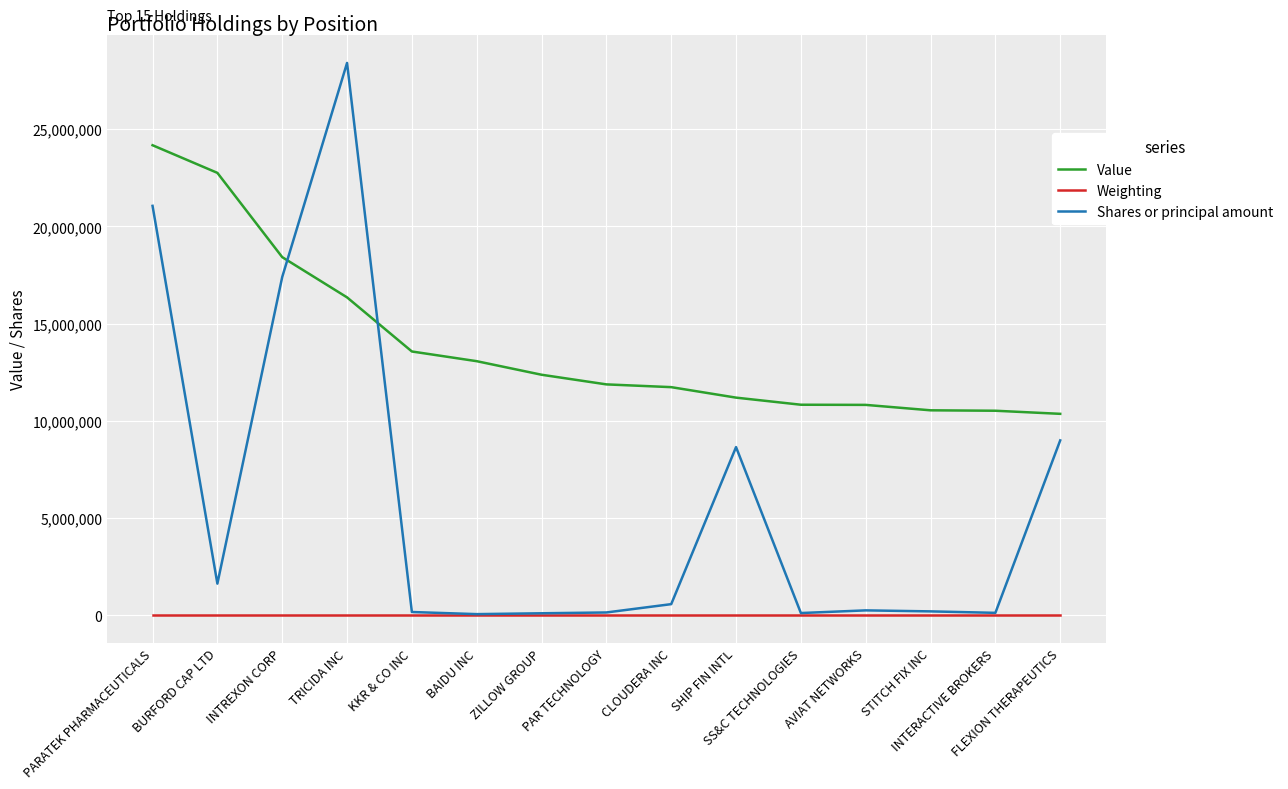

Which series has the largest total across all categories?

Value